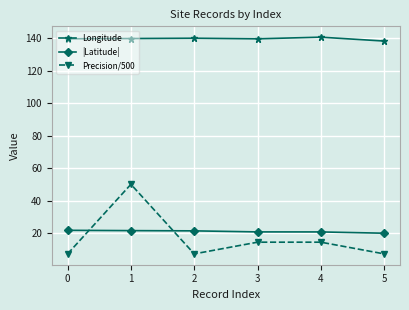

The value of |Latitude| at 2 is 10.7. True or false?

False